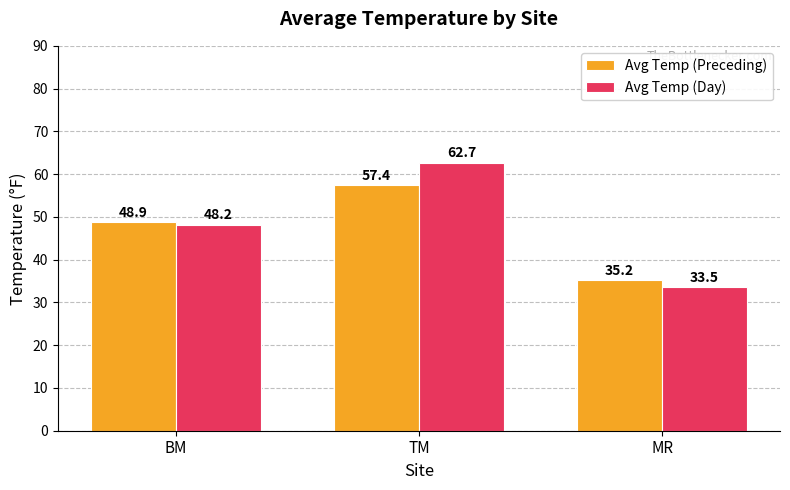

At which label is Avg Temp (Preceding) closest to 46?

BM